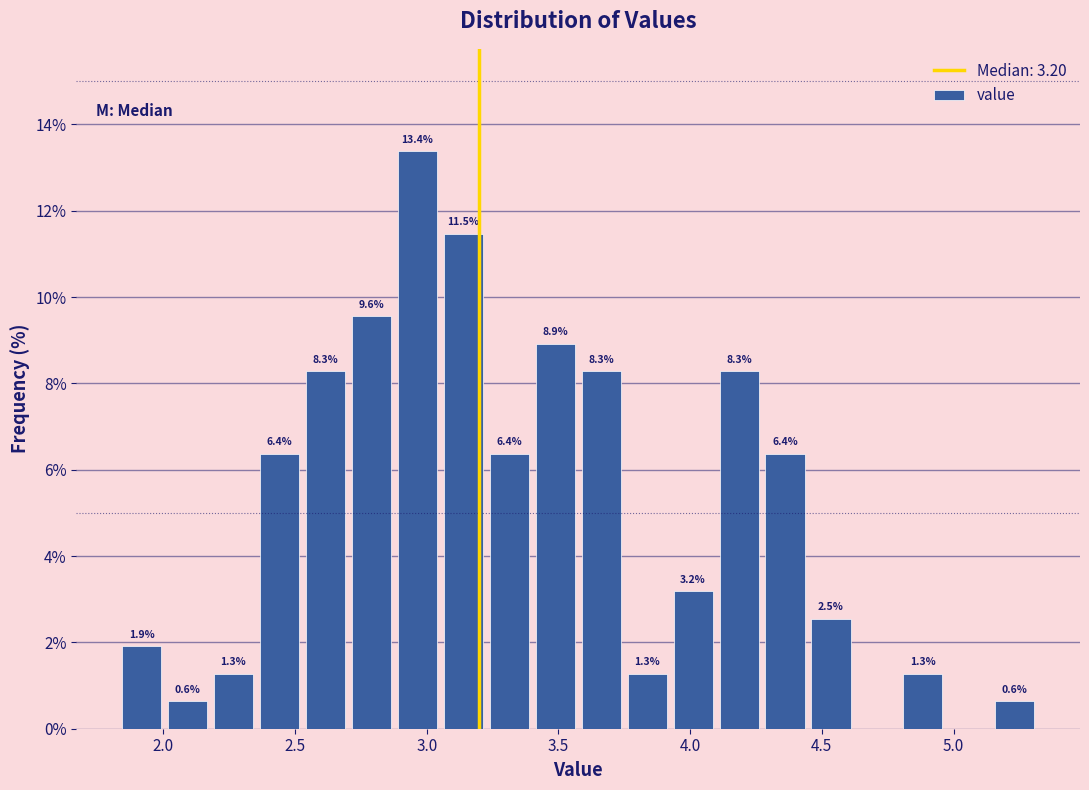

Read against the x-axis, roughly where is the centre of the tallest bar?

2.95